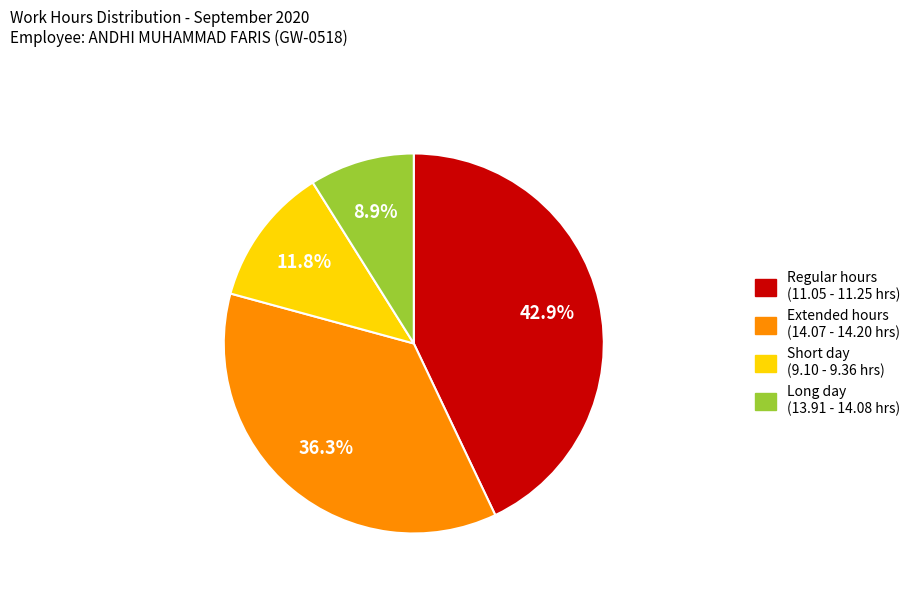

Is there a majority slice in this chart?

No